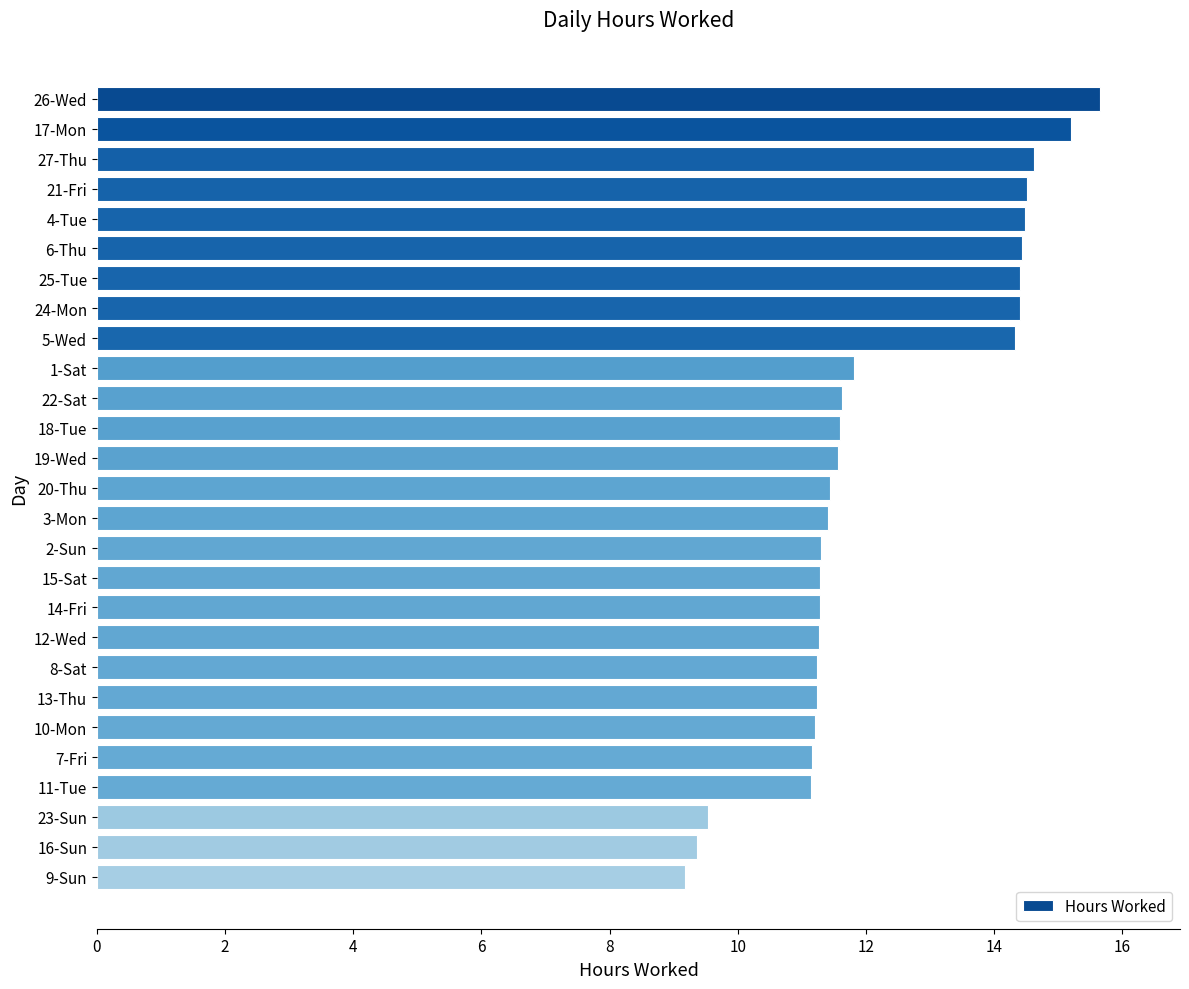

Approximately how many times larger is the value at 4-Tue compared to 21-Fri?

1.0